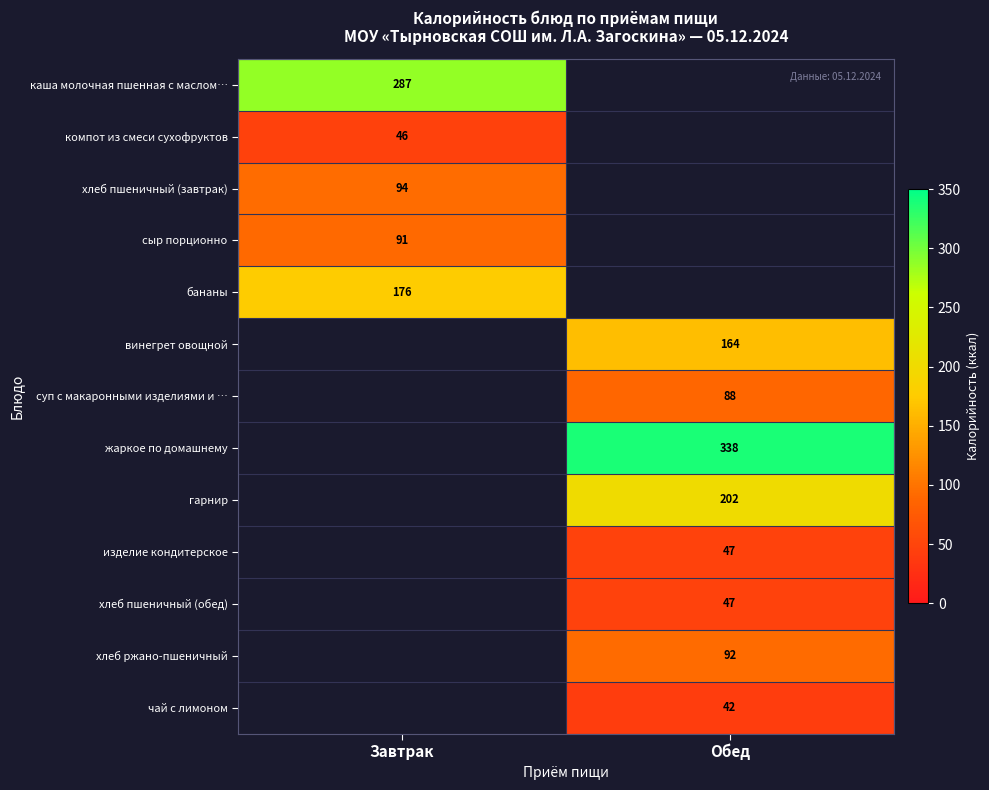

Which label corresponds to the largest value in the chart?

Обед